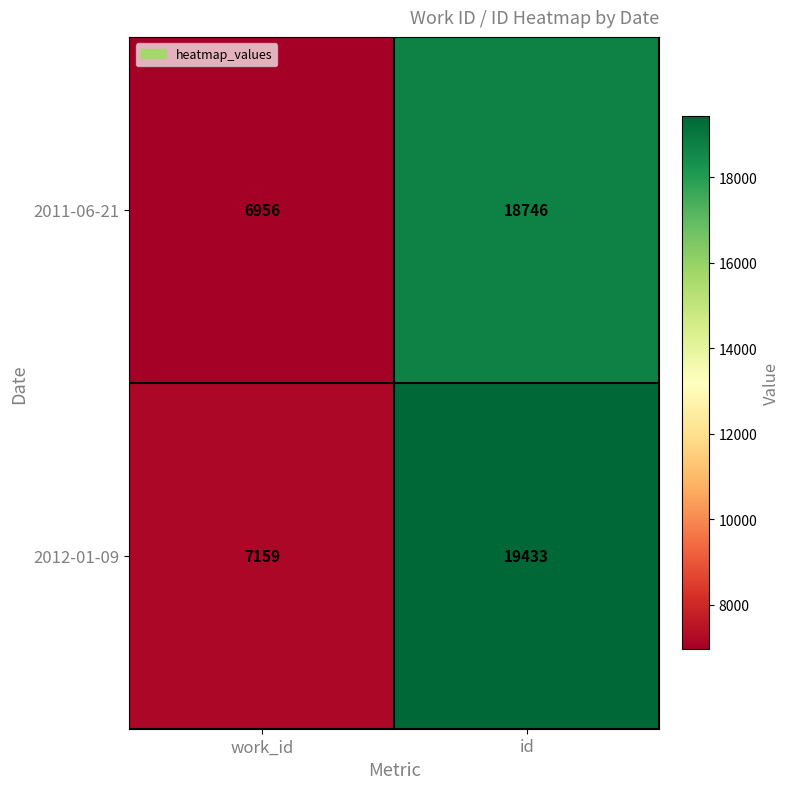

How many series are shown in this chart?

2